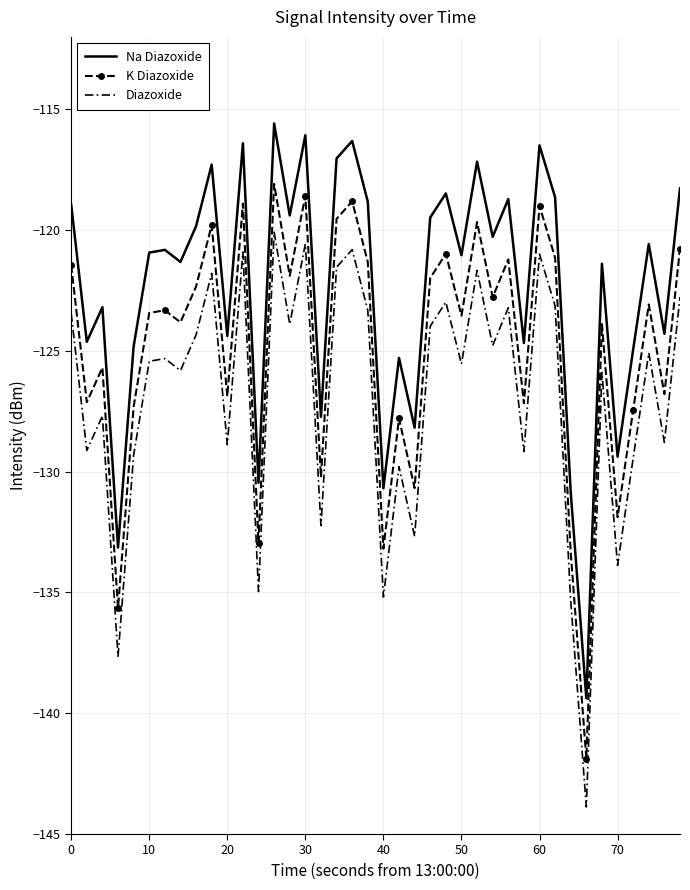

True or false: Diazoxide and K Diazoxide cross at least once.

False